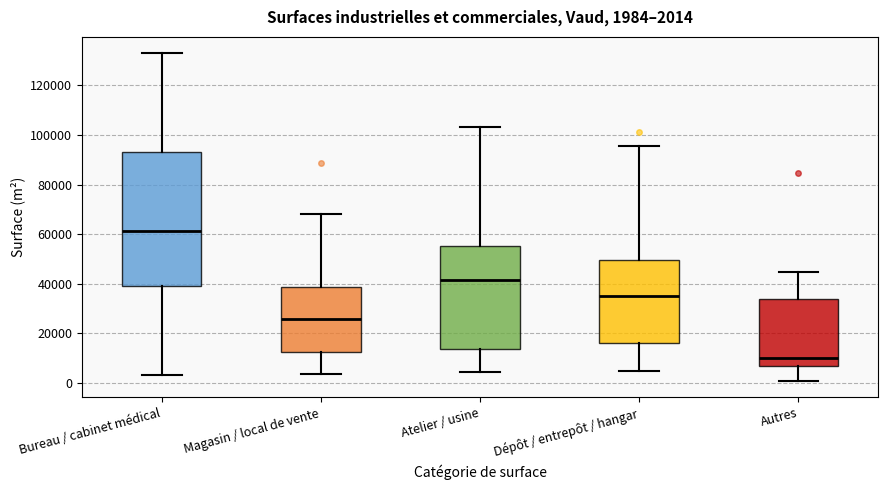

Which box is the tallest, from its lower edge to its upper edge?

Bureau / cabinet médical